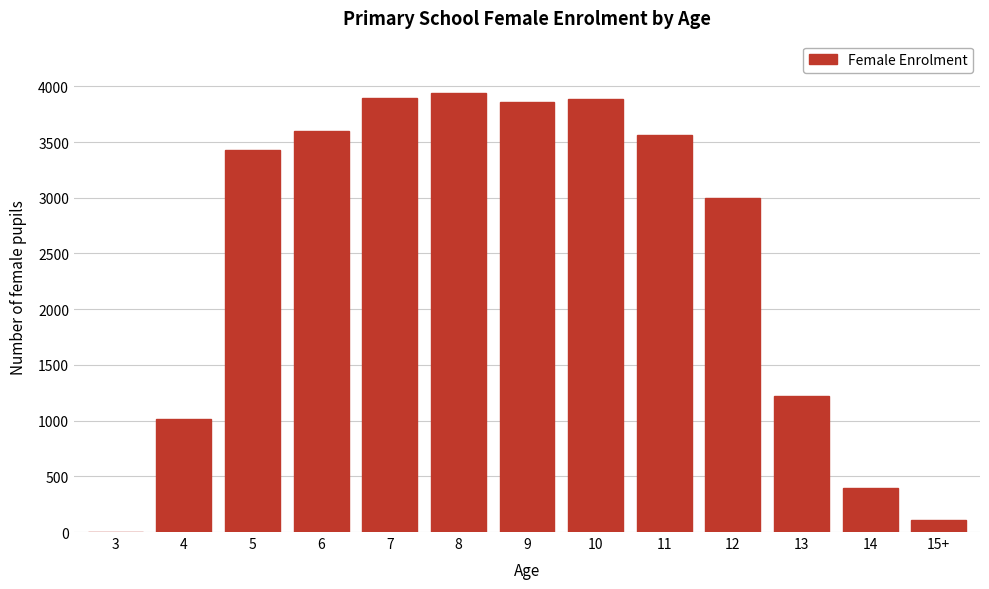

The value at 4 is 327. True or false?

False